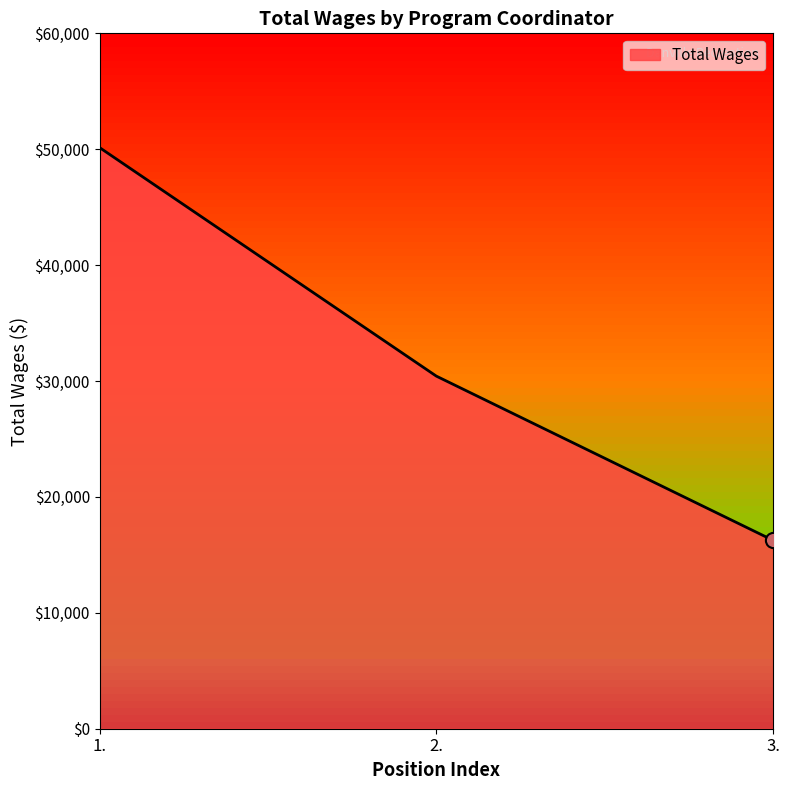

Approximately how many times larger is the value at 2. compared to 1.?

0.6